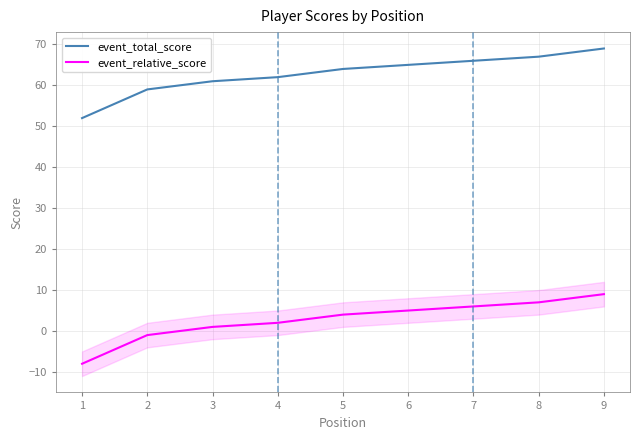

Reading left to right, what are all the values shown in this chart?

event_total_score: 52	59	61	62	64	65	66	67	69
event_relative_score: -8	-1	1	2	4	5	6	7	9